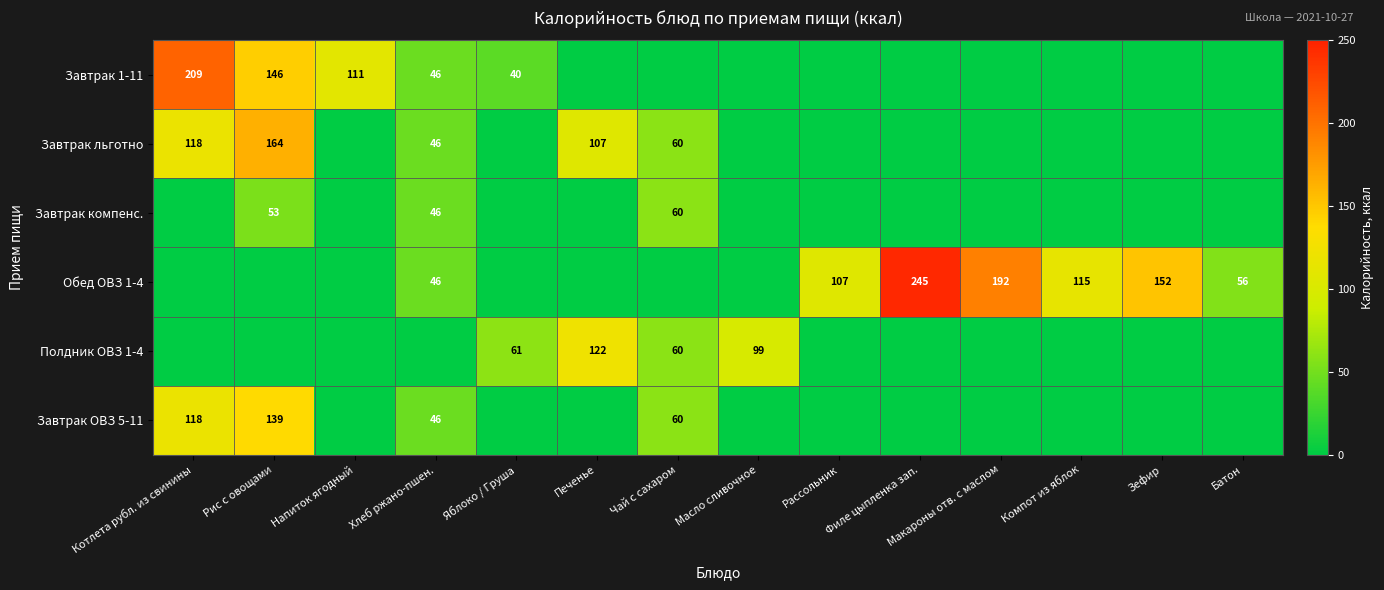

True or false: Завтрак льготно has a value of 51.1 at Котлета рубл. из свинины.

False